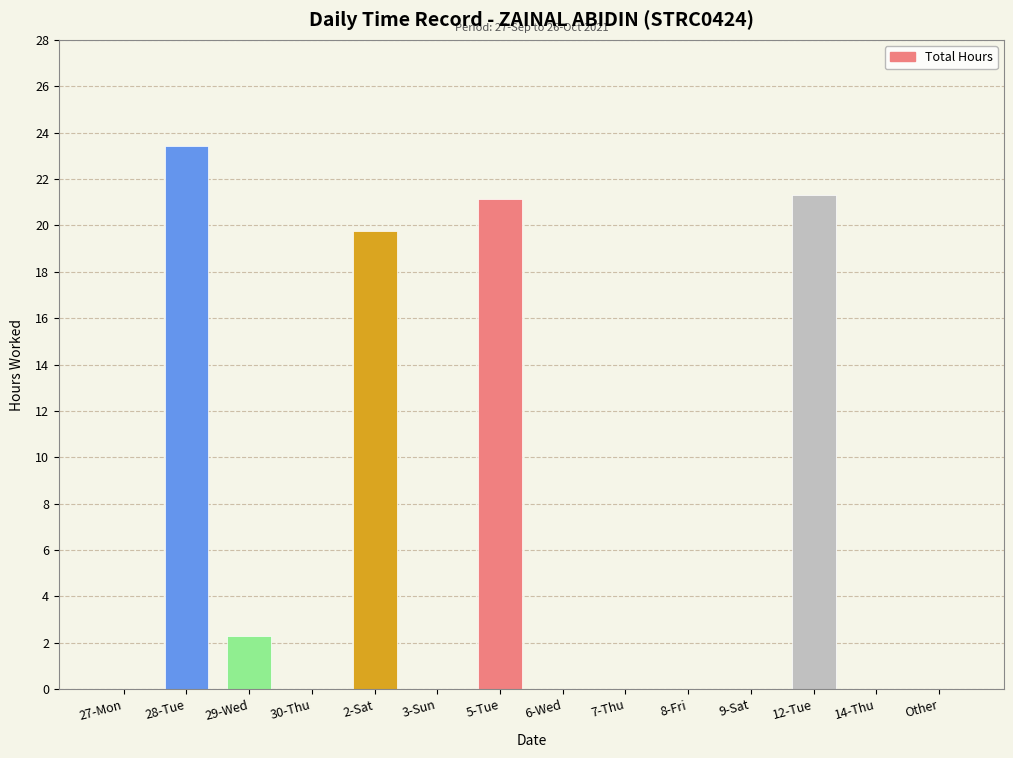

What is the sum of the values at 8-Fri and 2-Sat?

19.8